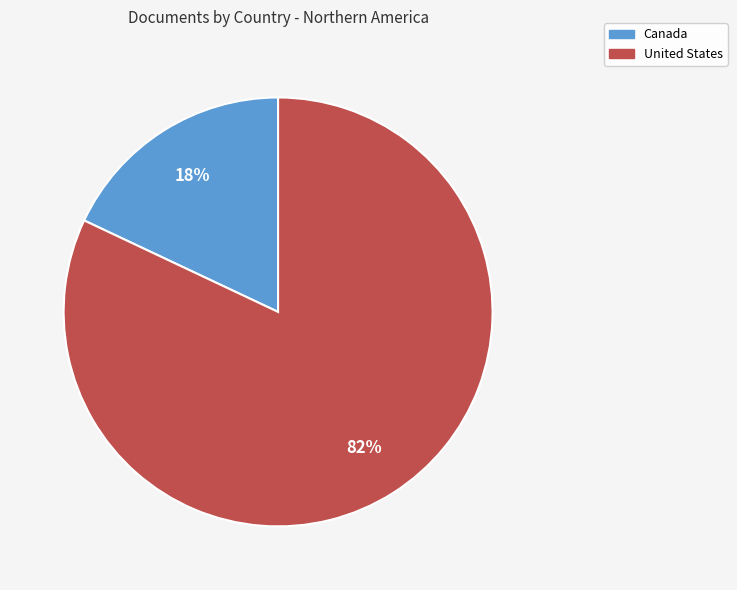

Does any single category account for the majority?

Yes